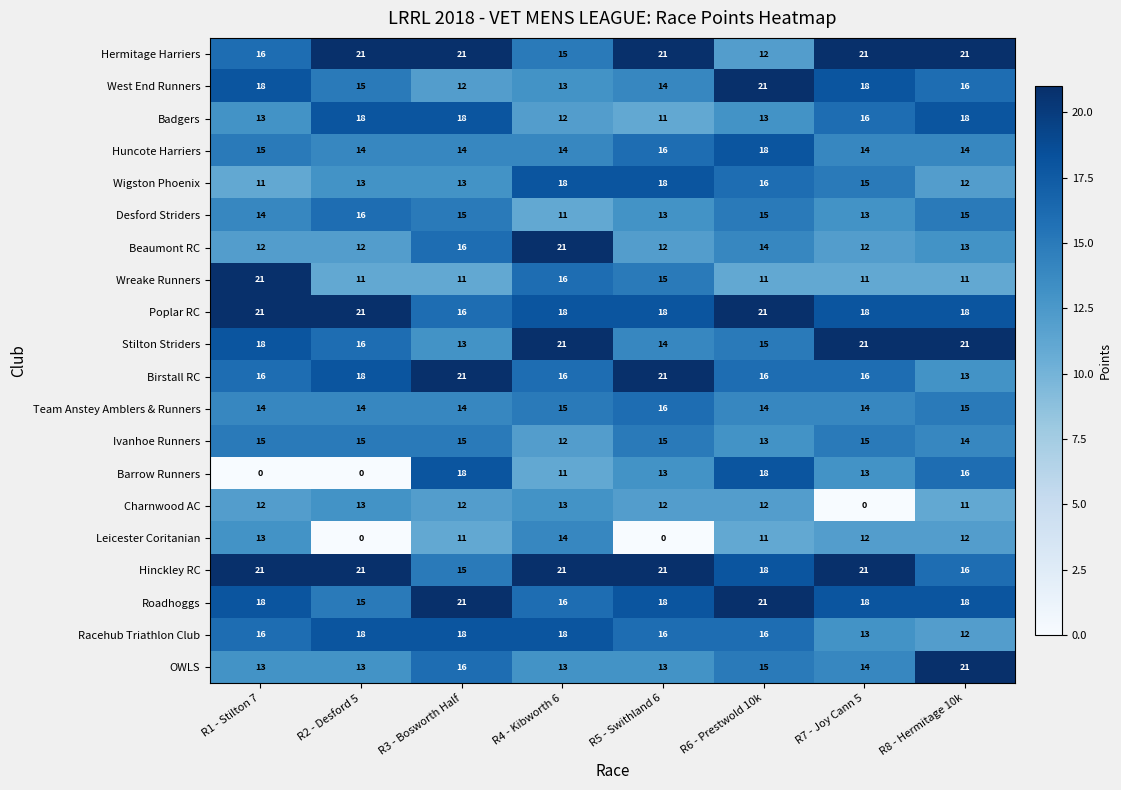

True or false: Roadhoggs has a value of 21 at R6 - Prestwold 10k.

True